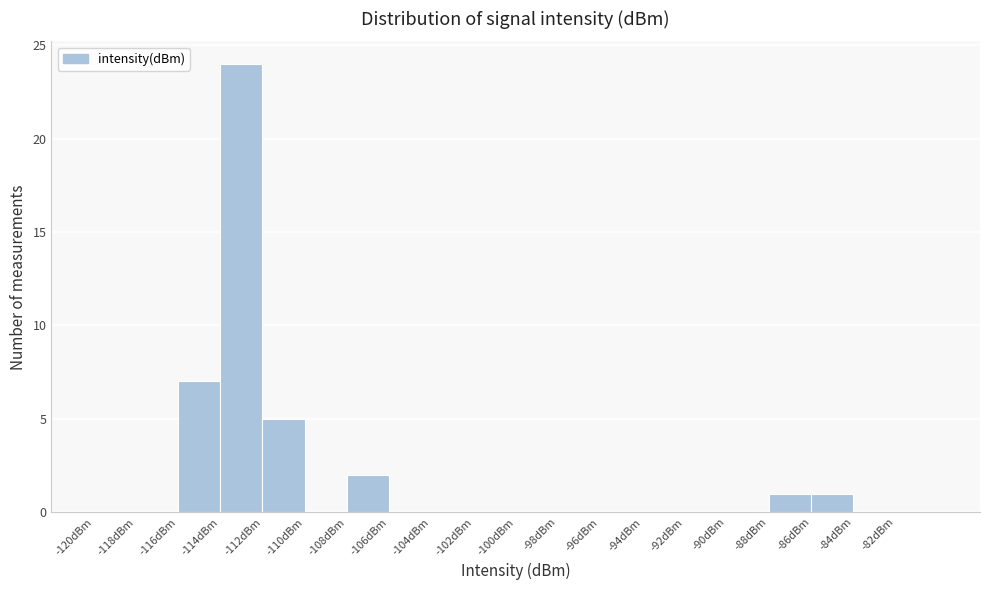

Which range on the x-axis has the tallest bar?

-114 to -112